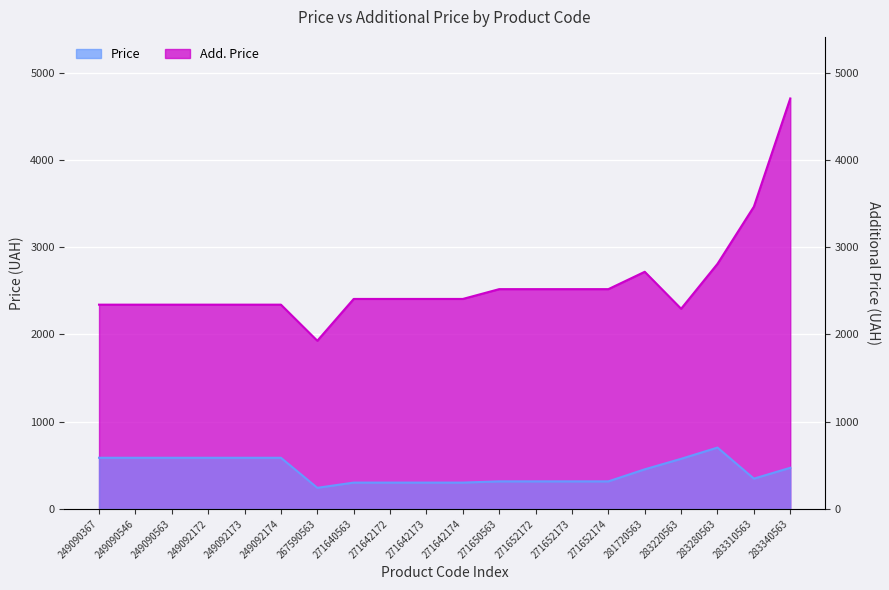

Which category has the lowest value in the Add. Price series?

267590563